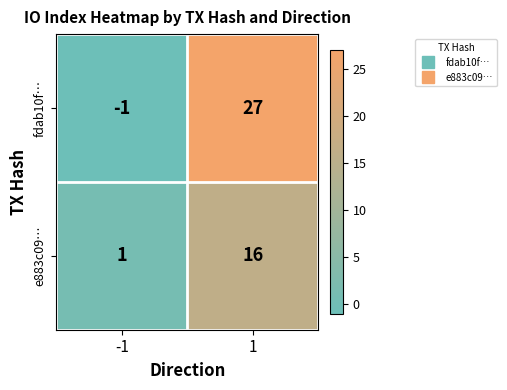

Rank the categories by fdab10f… value from highest to lowest.

1, -1